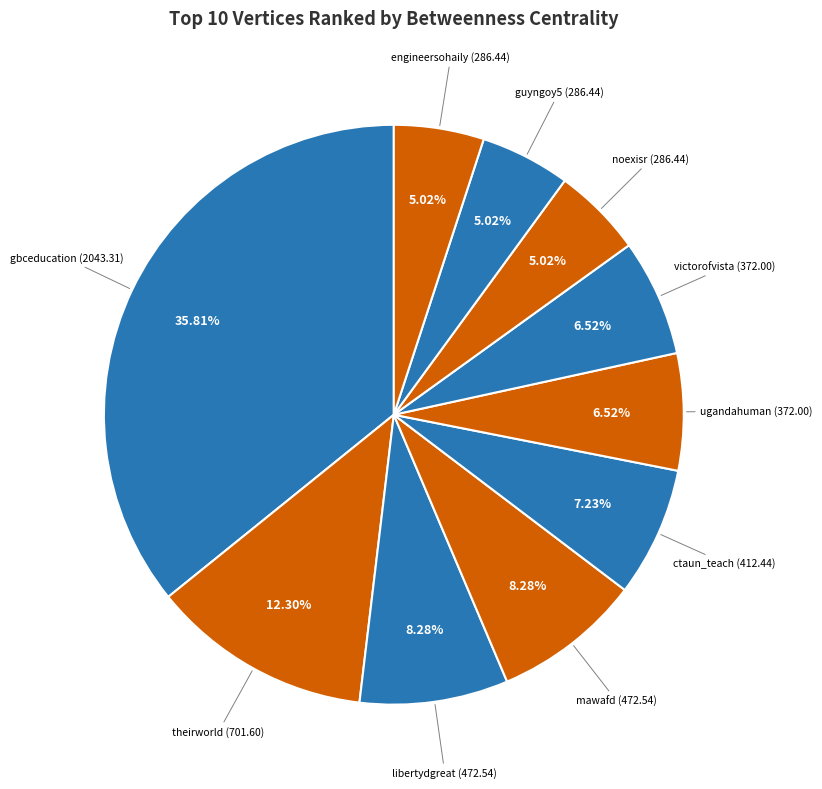

What is the largest slice in the pie chart?

gbceducation